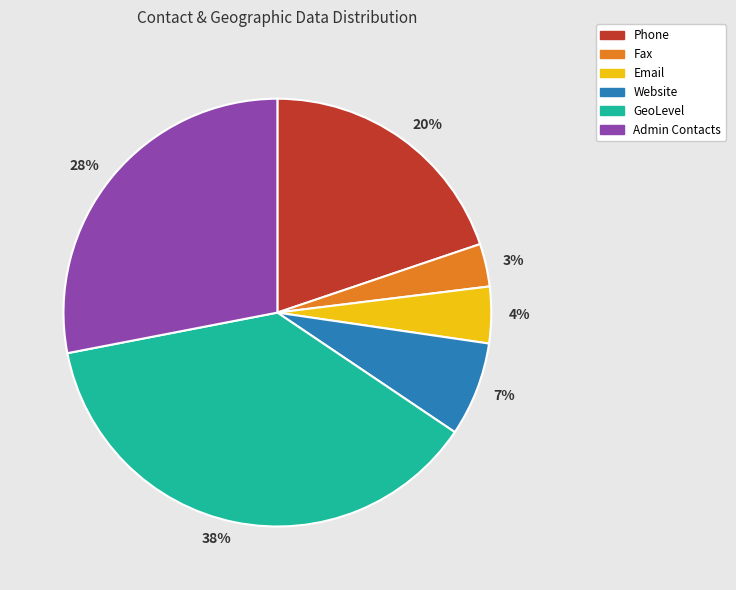

What is the largest slice in the pie chart?

38%